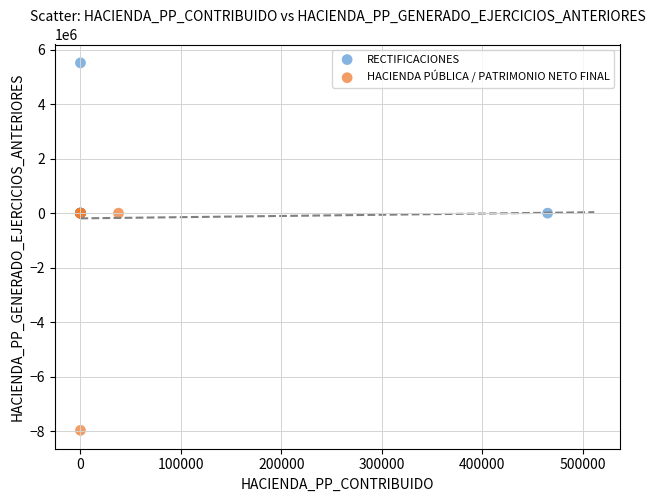

Which series has the largest Y range (max minus min)?

HACIENDA PÚBLICA / PATRIMONIO NETO FINAL